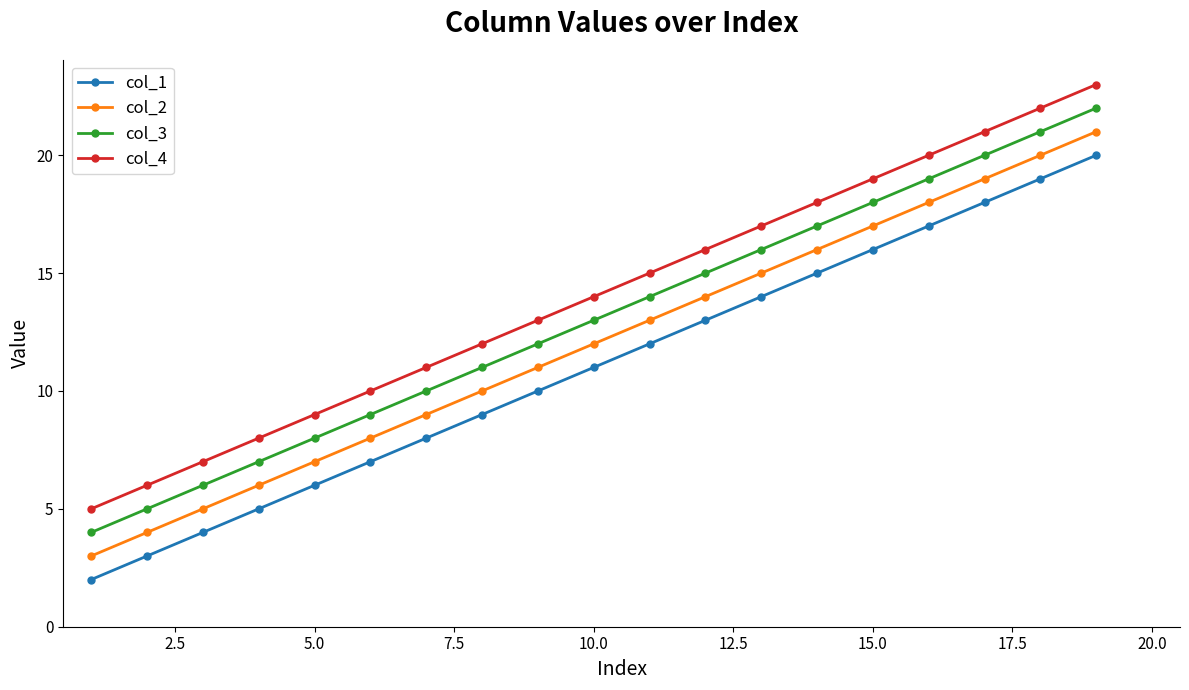

Reading left to right, extract all data points from this chart.

col_1: 2	3	4	5	6	7	8	9	10	11	12	13	14	15	16	17	18	19	20
col_2: 3	4	5	6	7	8	9	10	11	12	13	14	15	16	17	18	19	20	21
col_3: 4	5	6	7	8	9	10	11	12	13	14	15	16	17	18	19	20	21	22
col_4: 5	6	7	8	9	10	11	12	13	14	15	16	17	18	19	20	21	22	23